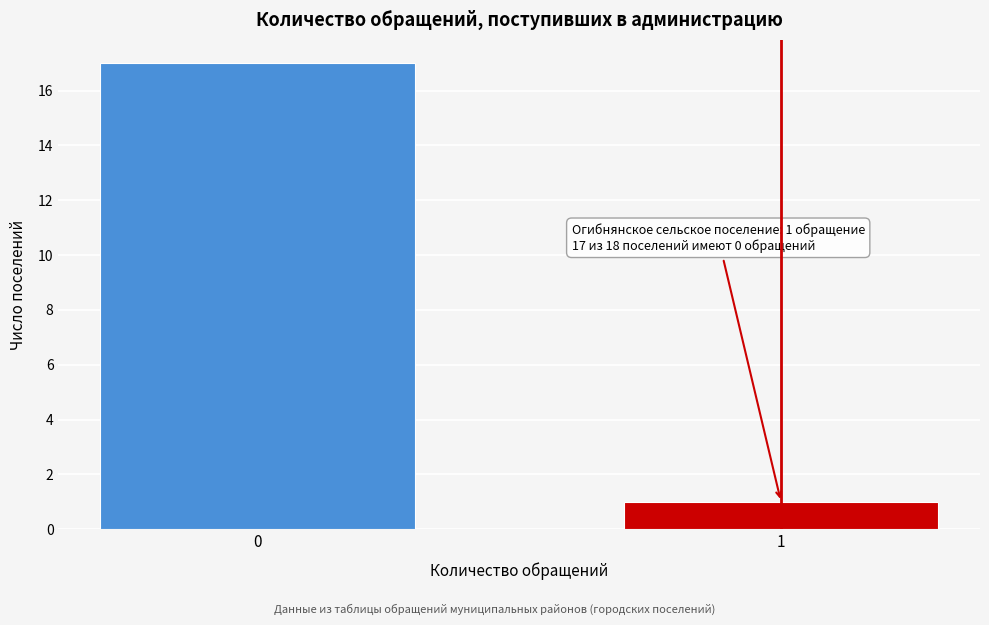

Reading right to left, transcribe all the data shown in this chart.

1	17